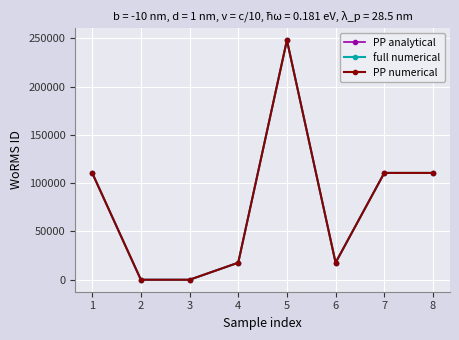

Is this an area chart (filled region under the line)?

No